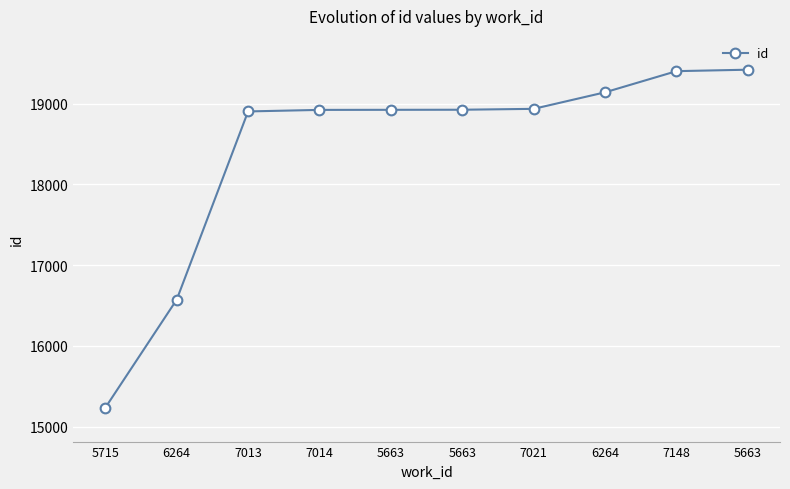

Rank the categories by value from lowest to highest.

5715, 6264, 7013, 7014, 5663, 5663, 7021, 6264, 7148, 5663